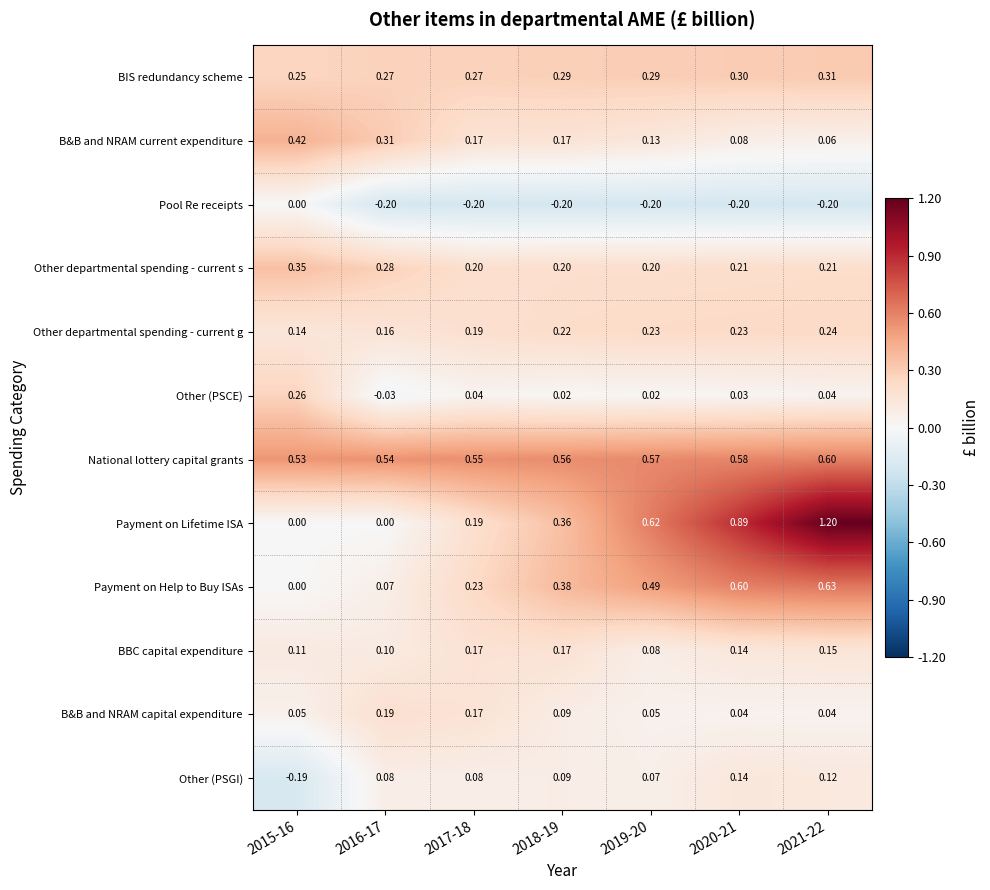

Is the value of Pool Re receipts at 2018-19 greater than the value of B&B and NRAM capital expenditure at 2016-17?

No